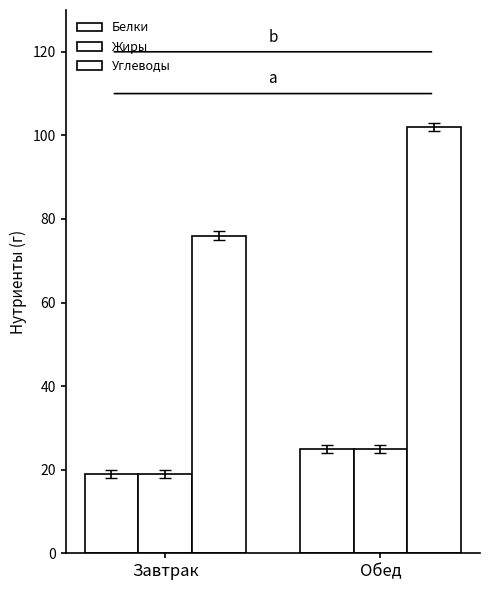

Reading right to left, extract all data points from this chart.

Белки: Обед=25	Завтрак=19
Жиры: Обед=25	Завтрак=19
Углеводы: Обед=102	Завтрак=76